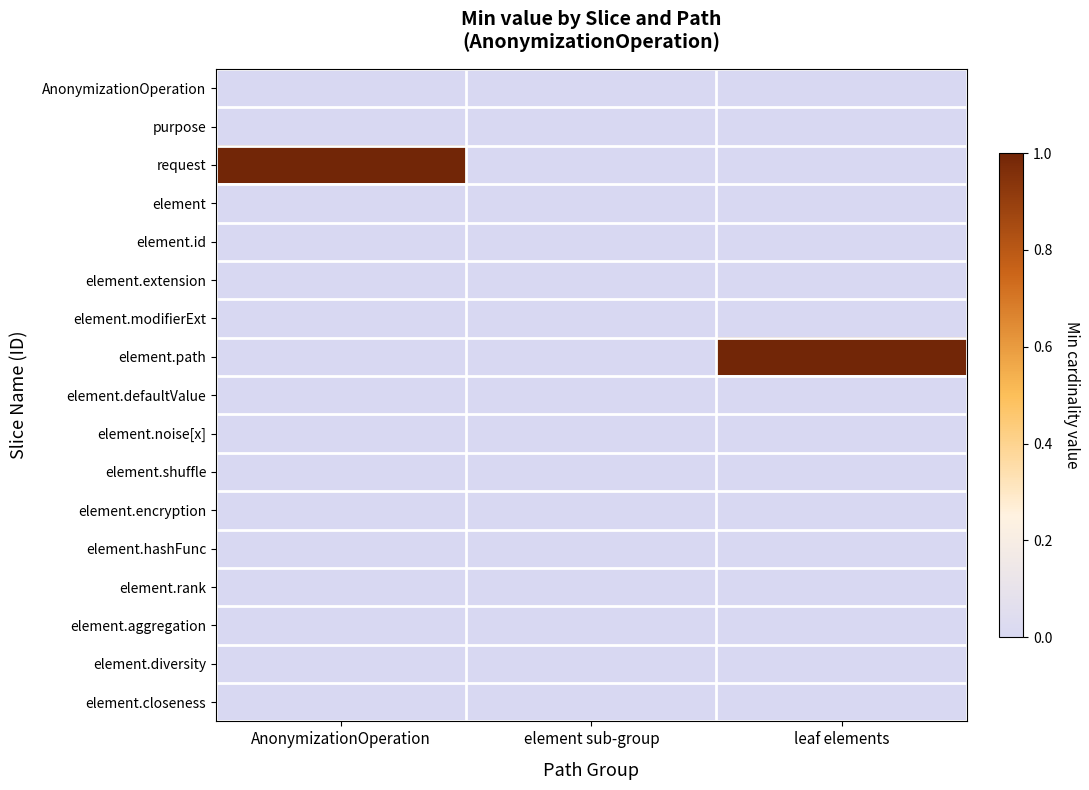

How many series are shown in this chart?

17